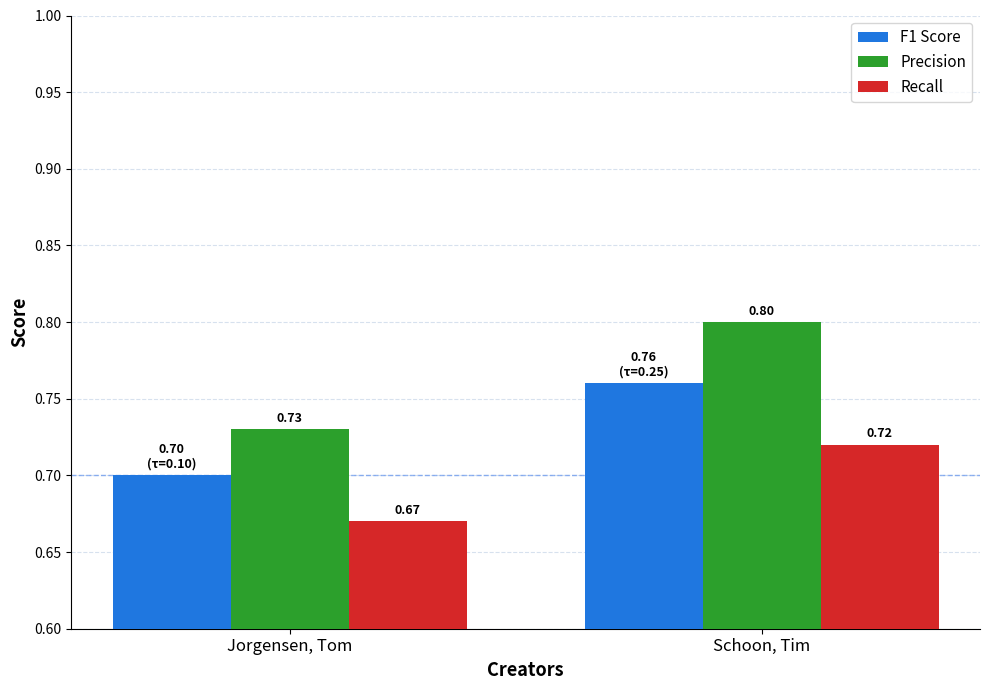

Does the chart contain stacked bars?

No